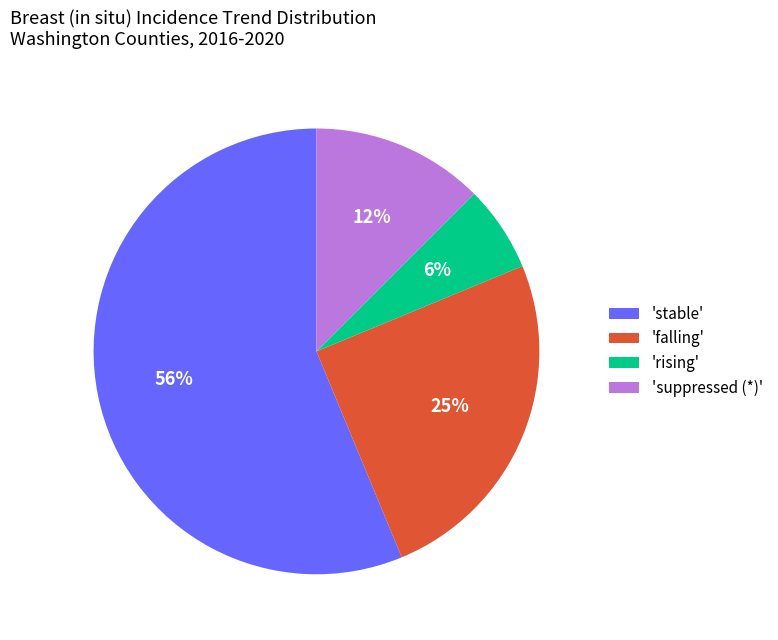

To the nearest percent, what is the difference between the 'stable' and 'suppressed (*)' slice percentages?

44%